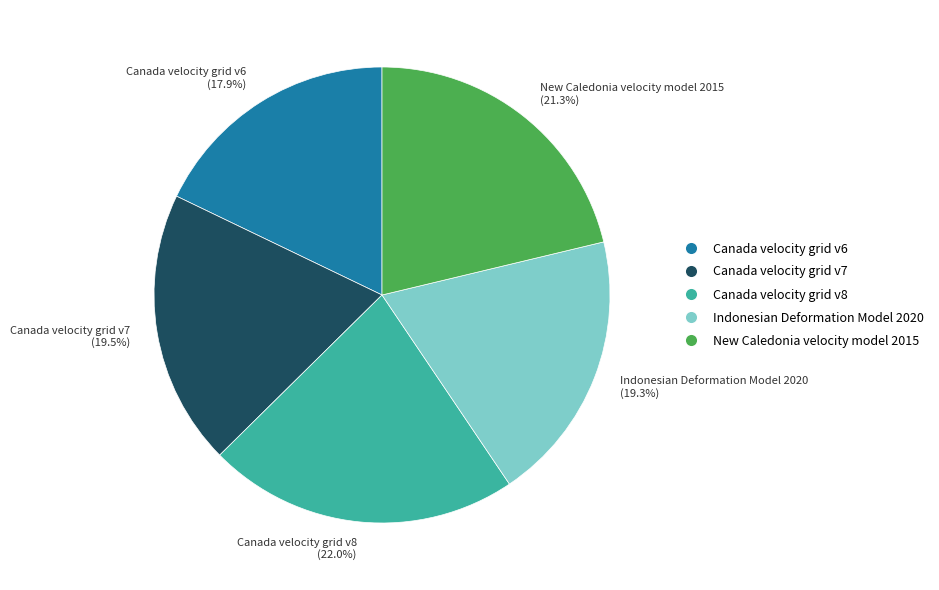

The Canada velocity grid v6 slice represents 4% of the pie. True or false?

False